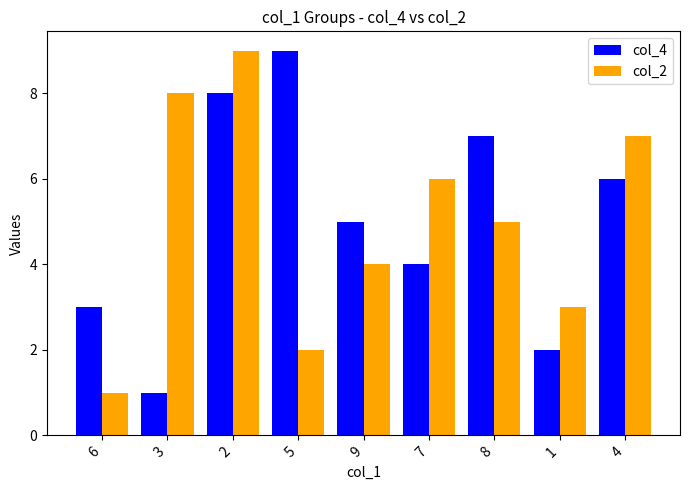

Which series changed the most between 3 and 1?

col_2